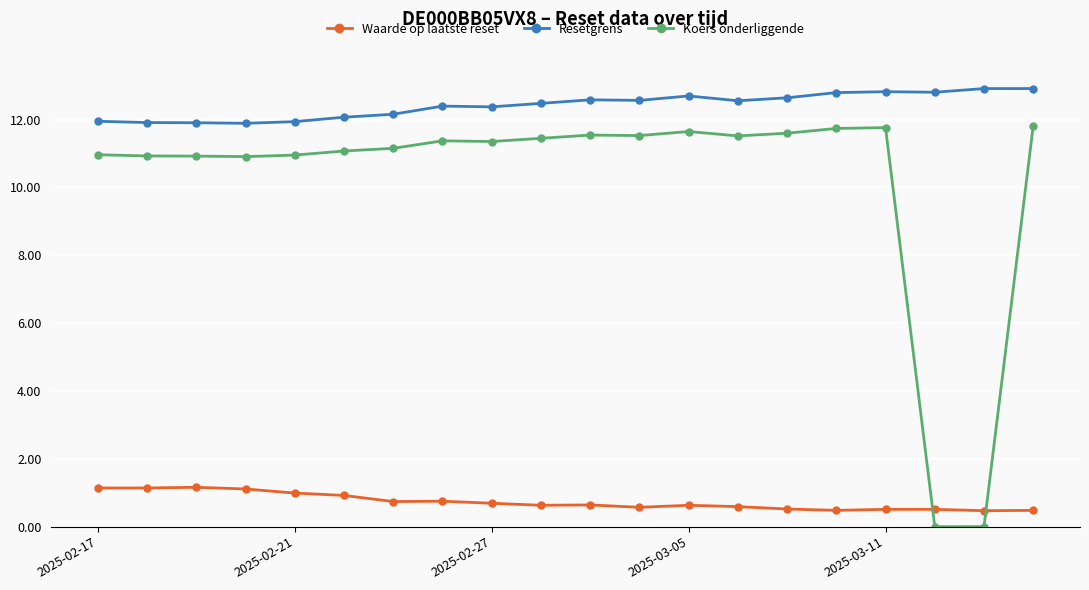

How many lines are shown in the chart?

3